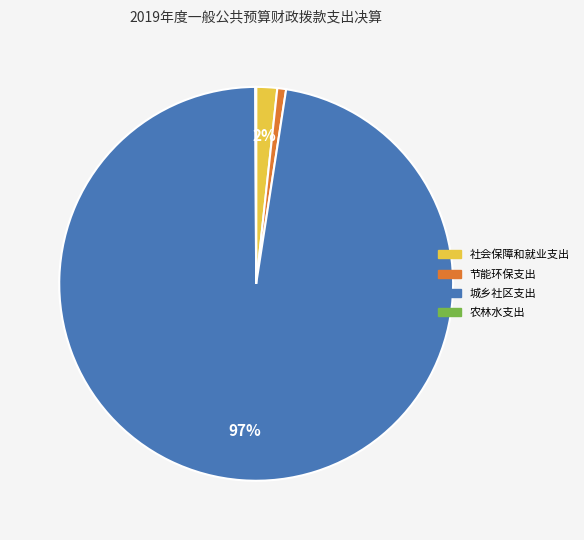

Which slice is the largest?

城乡社区支出